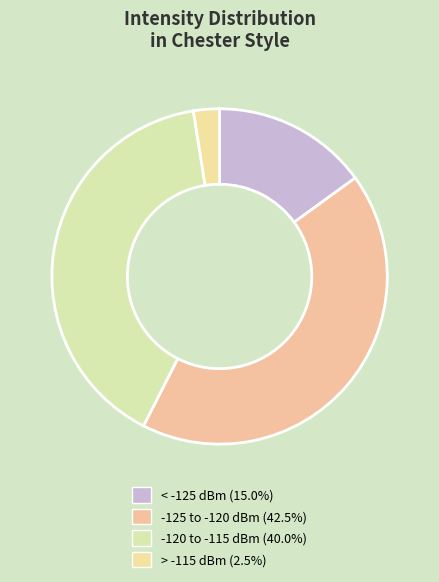

How many segments does this pie chart have?

4